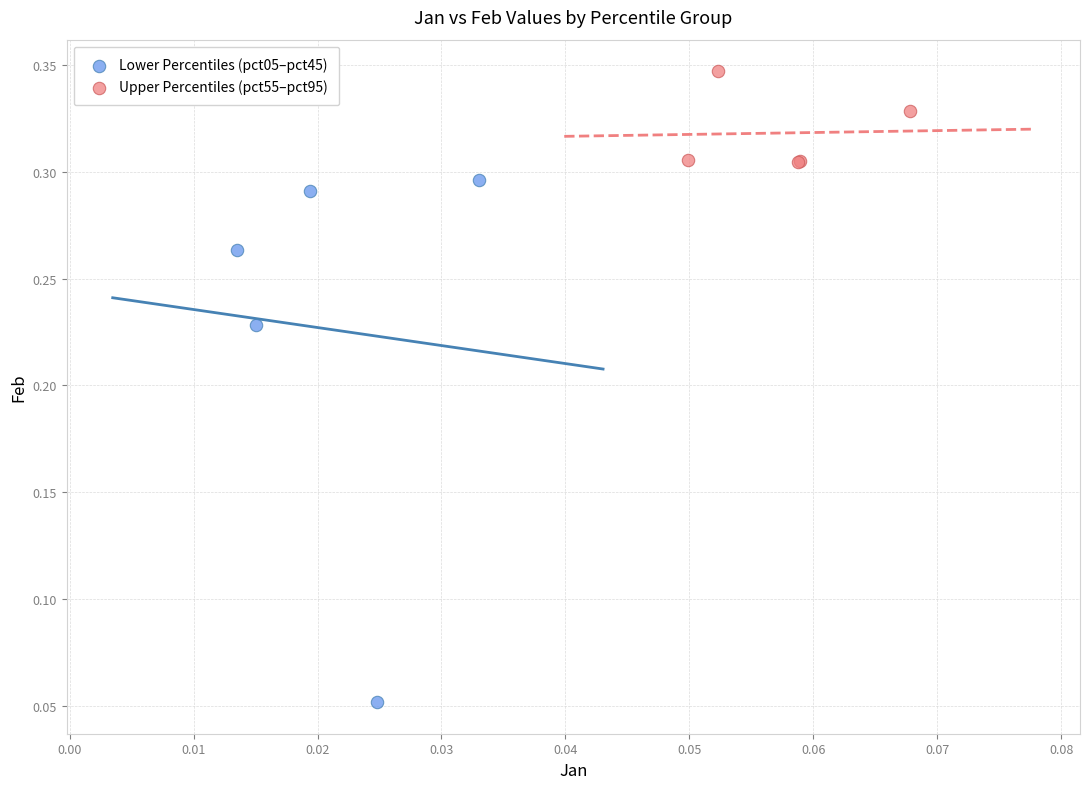

Which series reaches the maximum Y coordinate?

Upper Percentiles (pct55–pct95)